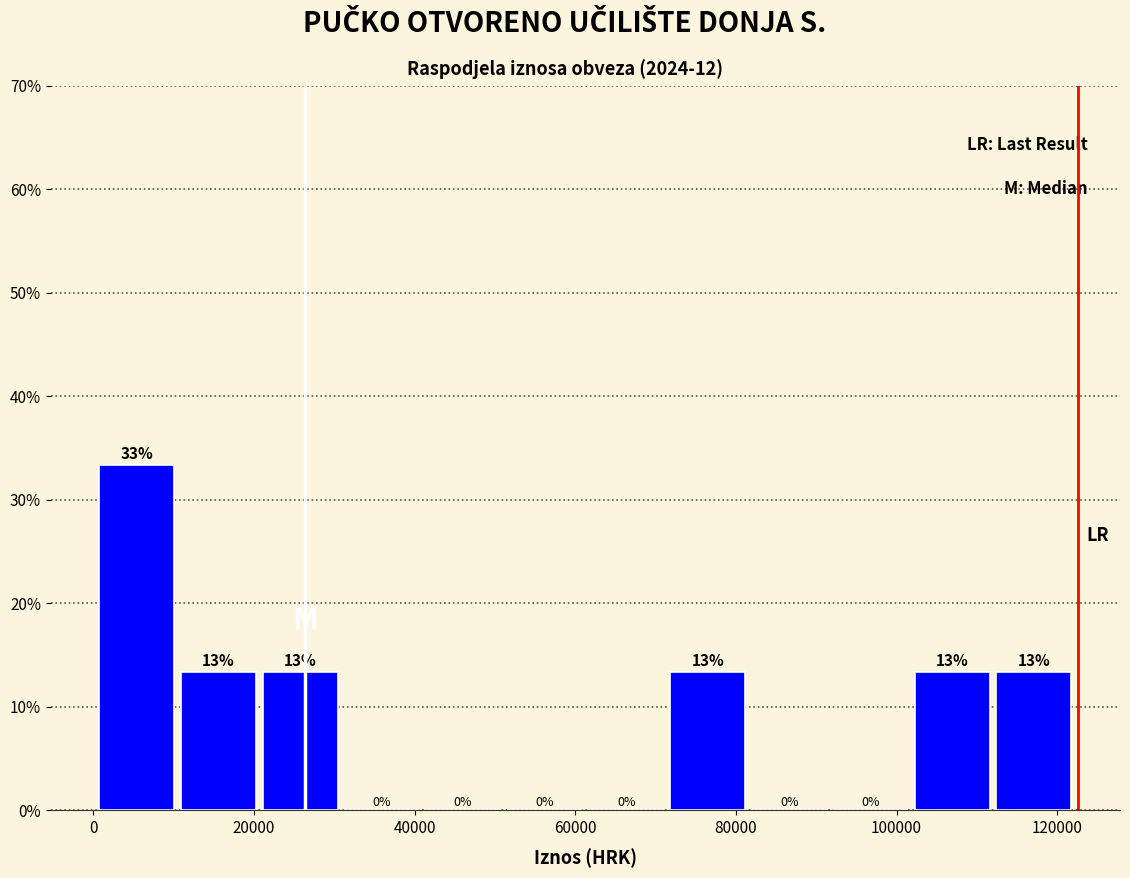

Over which range of the x-axis is the bar tallest?

0 to 10000